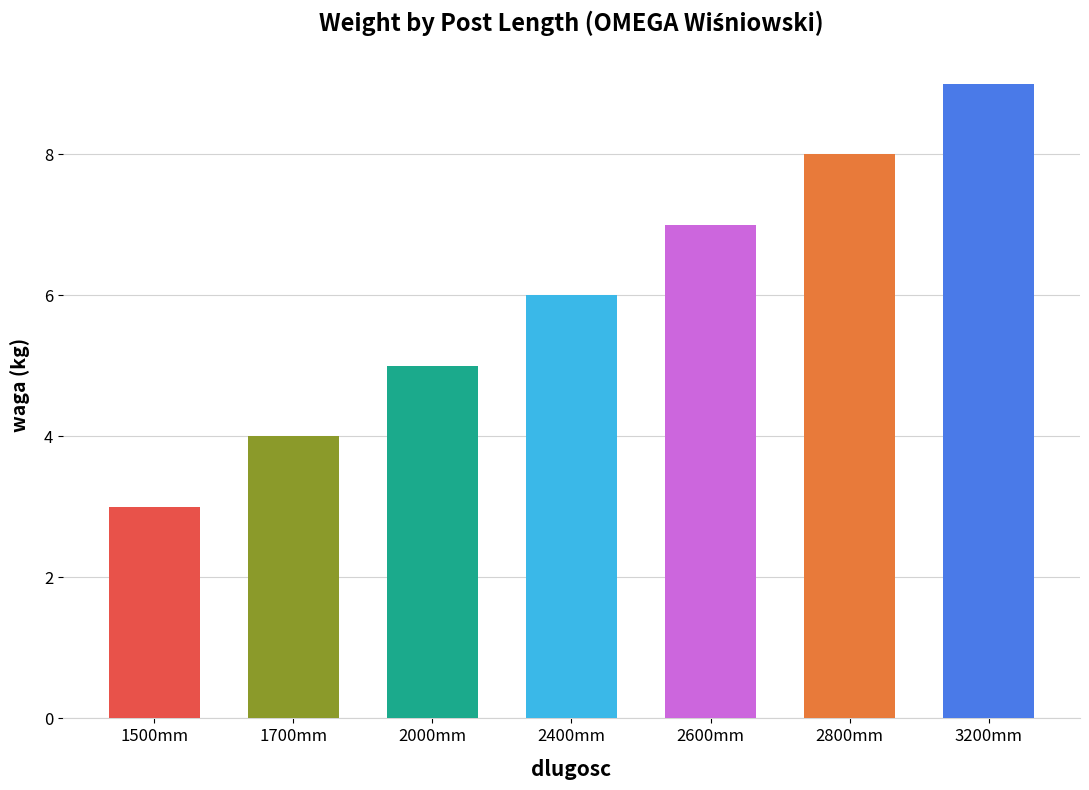

What is the greatest value displayed?

9